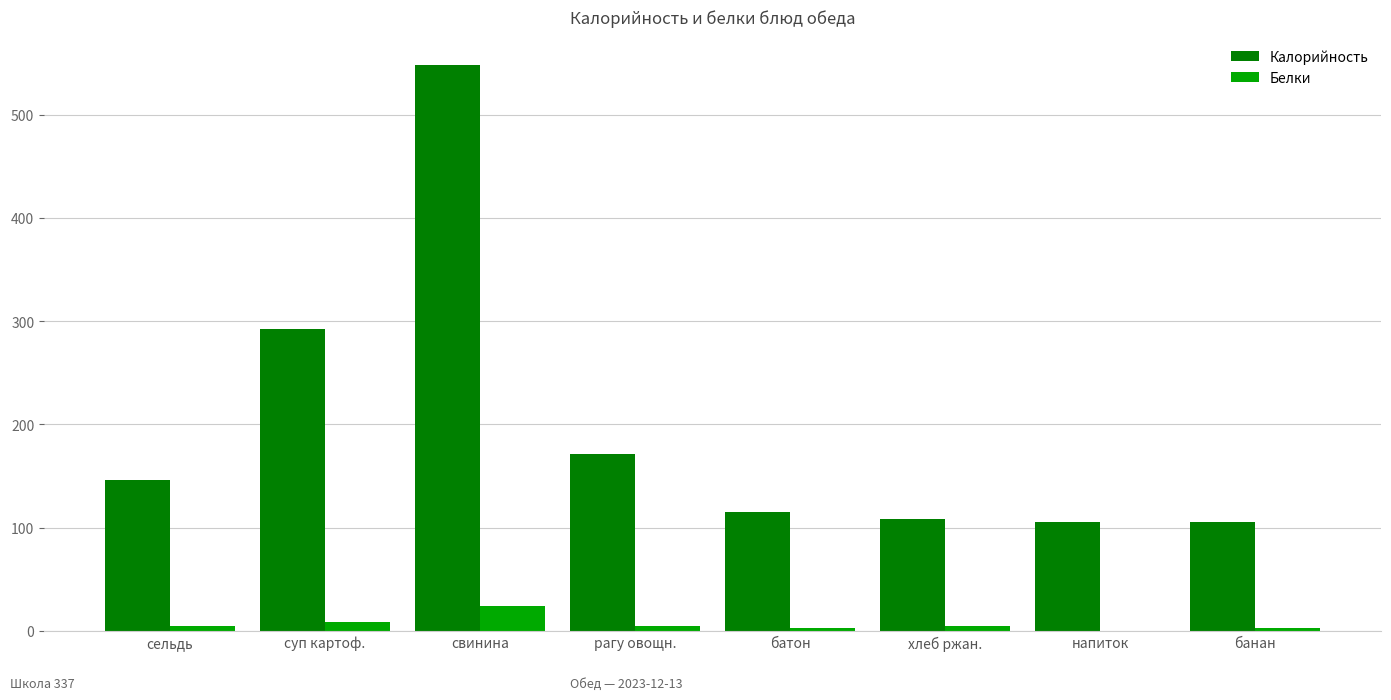

Which series has the largest total across all categories?

Калорийность